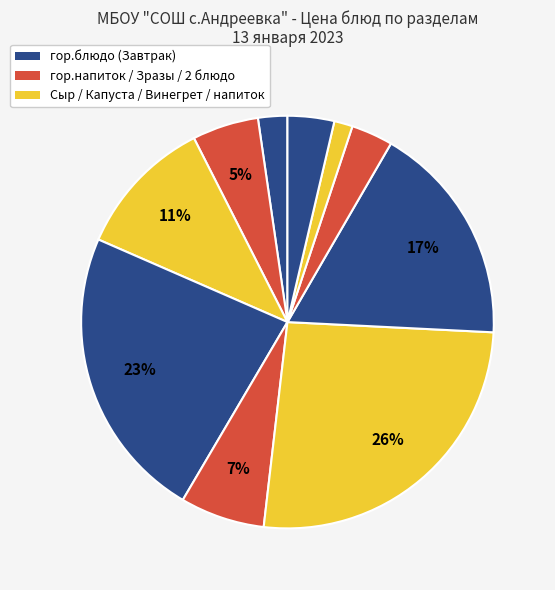

How many slices are in this pie chart?

10